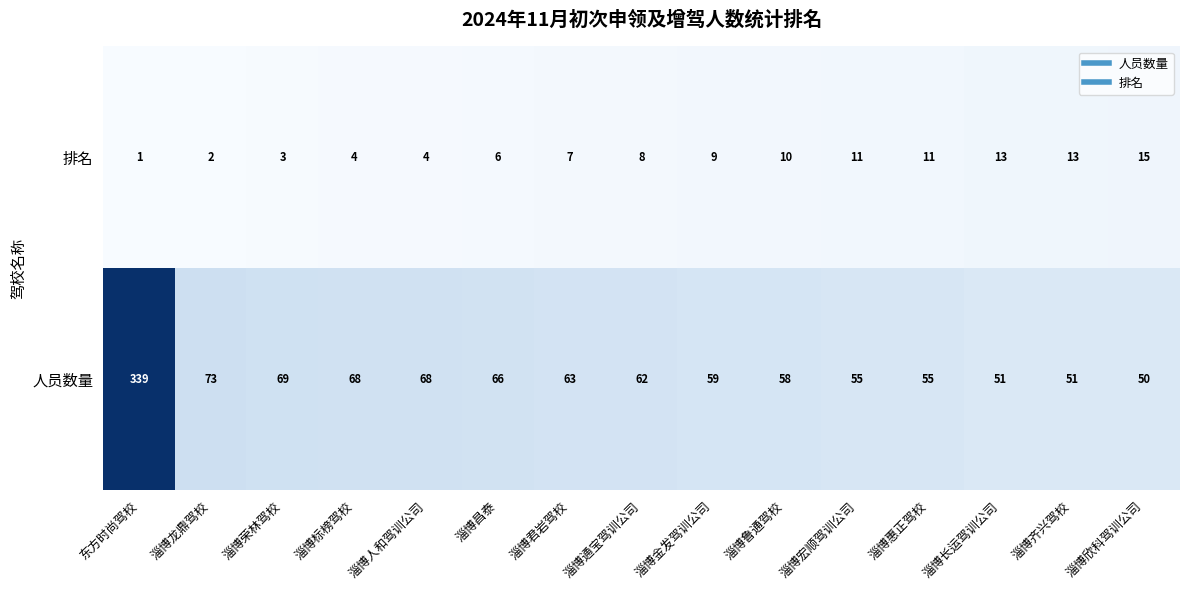

At which label is 人员数量 closest to 194?

淄博龙鼎驾校